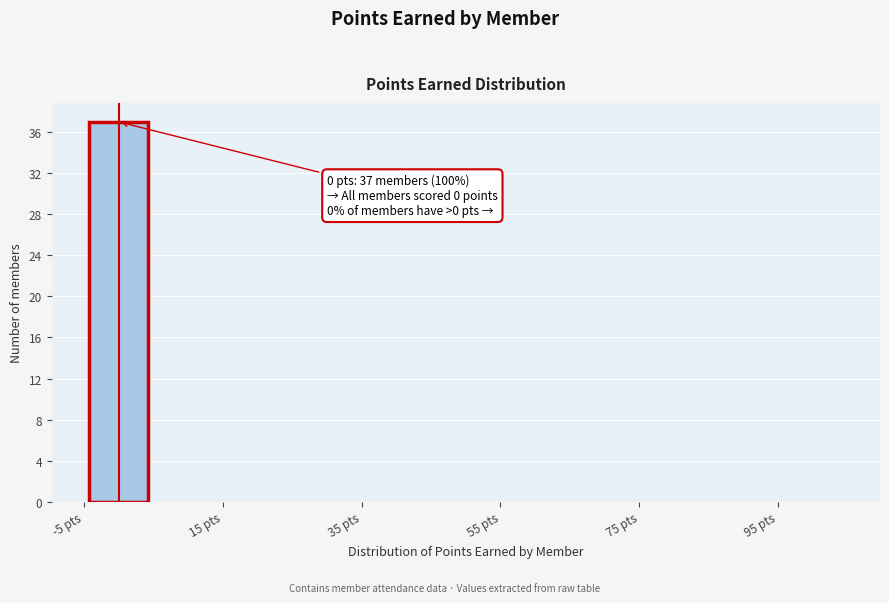

Which range on the x-axis has the tallest bar?

-5 to 5